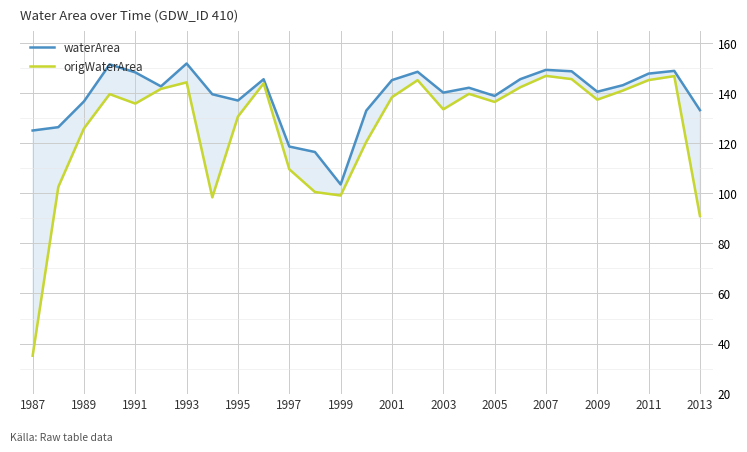

Reading right to left, transcribe all the data shown in this chart.

waterArea: 133.2	148.9	147.8	143.2	140.6	148.8	149.3	145.6	138.9	142.2	140.2	148.6	145.2	133.1	103.6	116.5	118.7	145.6	137.1	139.6	151.9	142.7	148.3	151.5	136.7	126.4	125.1
origWaterArea: 90.9	146.8	145.2	141.1	137.4	145.6	146.9	142.4	136.5	139.7	133.6	145.2	138.4	120.6	99.1	100.5	109.6	143.9	130.7	98.4	144.3	141.7	135.9	139.6	126.0	102.6	35.1